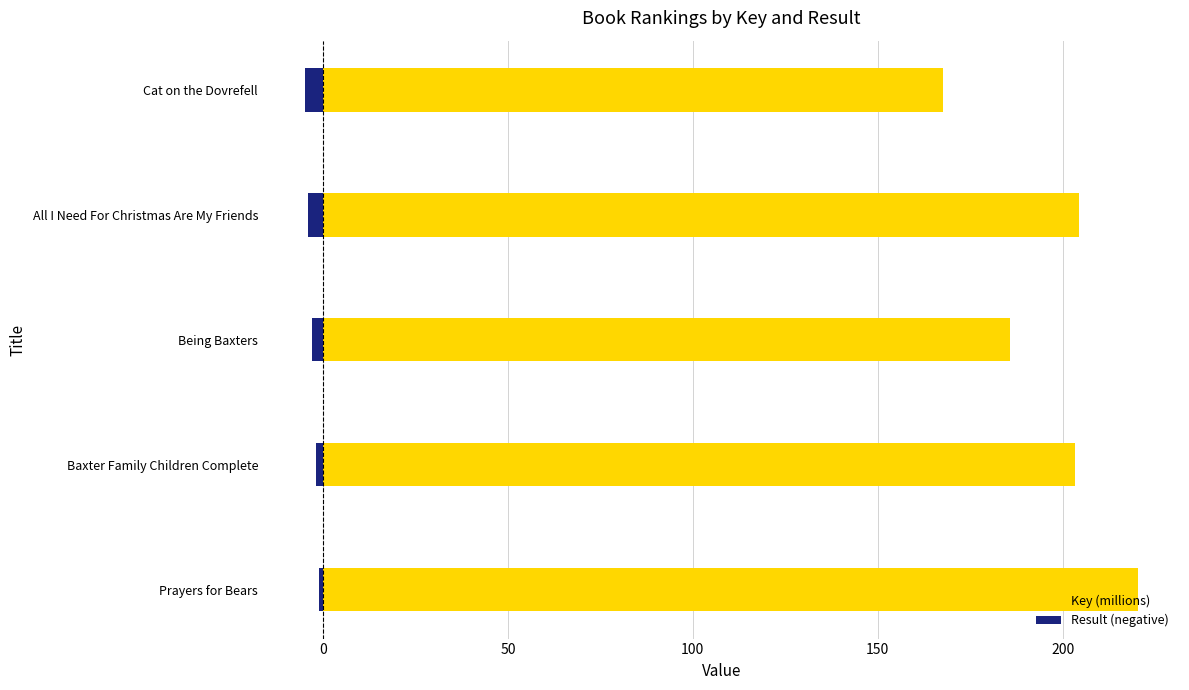

How many values in the Result (negative) series exceed -3?

2